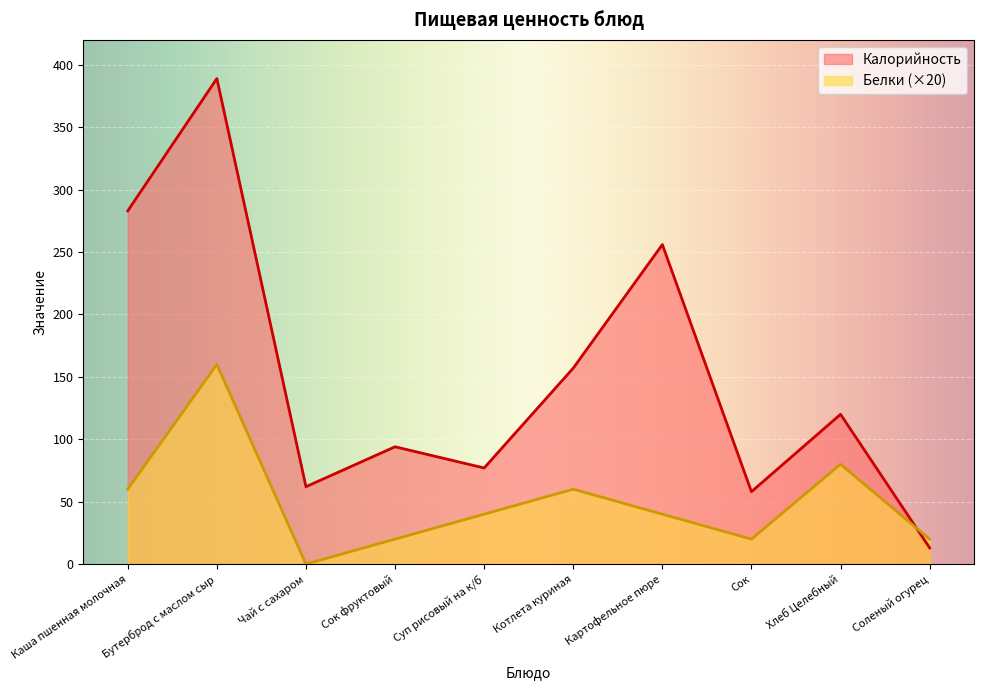

Count the number of data series in this chart.

2